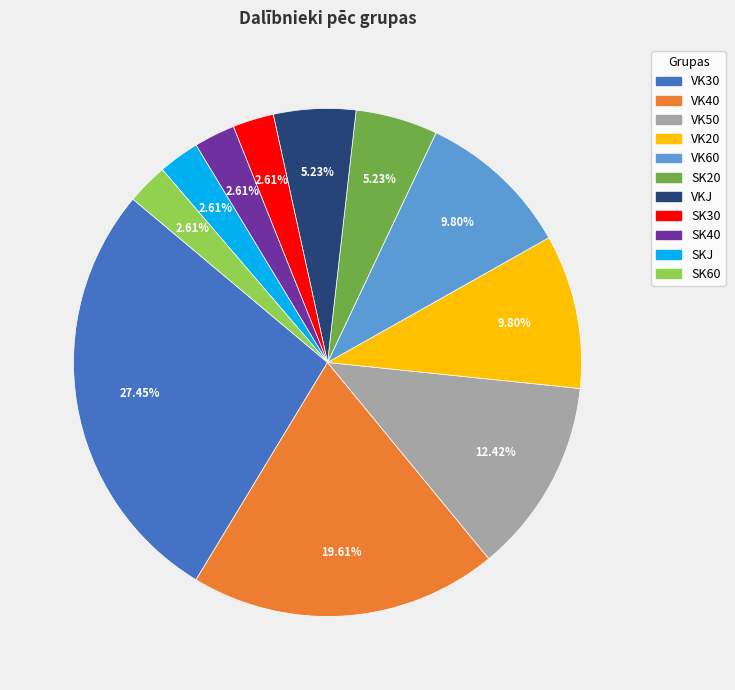

Does SK40 account for over 50% of the chart?

No